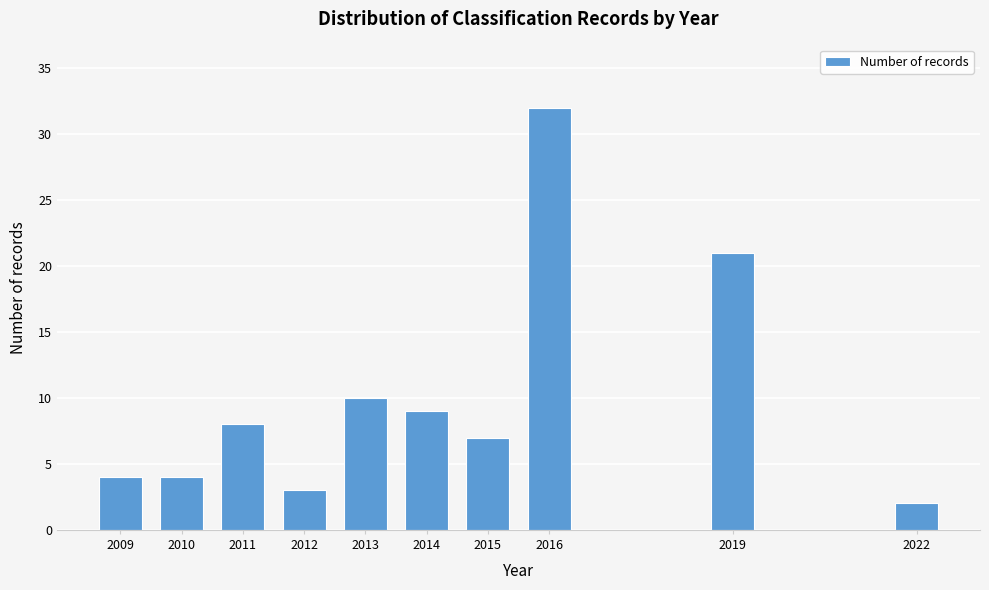

Reading left to right, what are all the values shown in this chart?

4	4	8	3	10	9	7	32	21	2